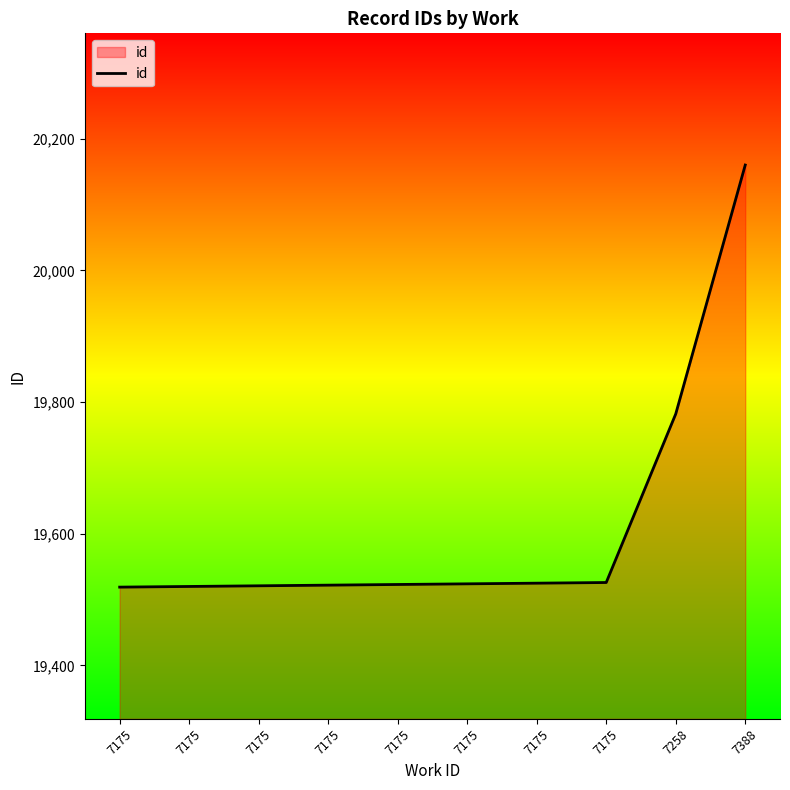

Does the chart have visible grid lines?

No